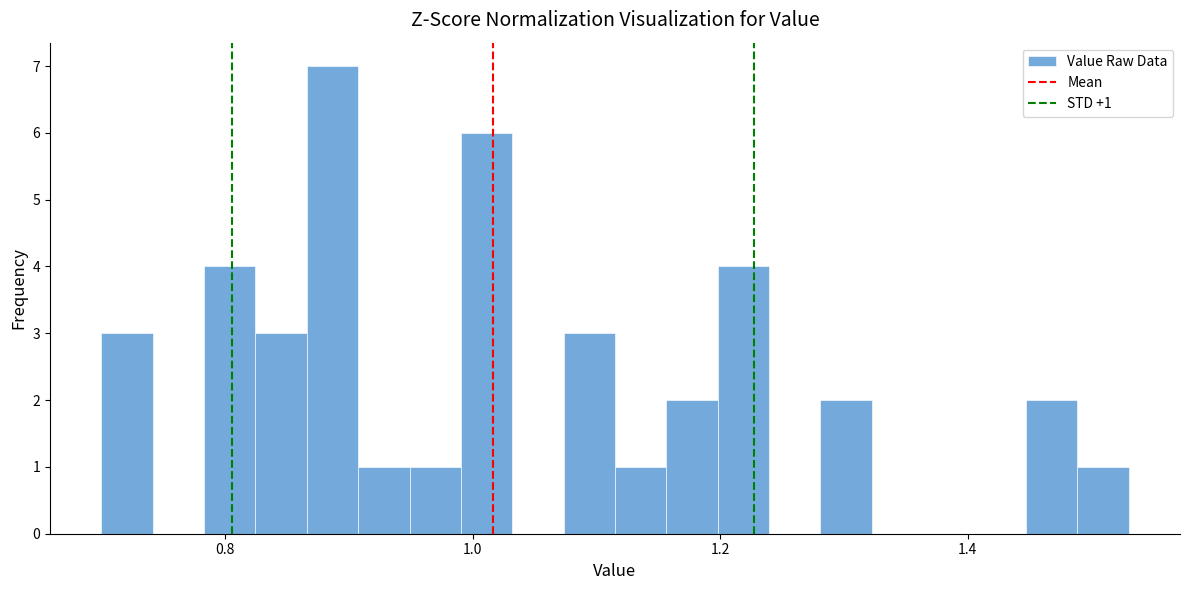

Around what value on the x-axis is the tallest bar? Give the approximate position of its centre, as read against the axis.

0.88